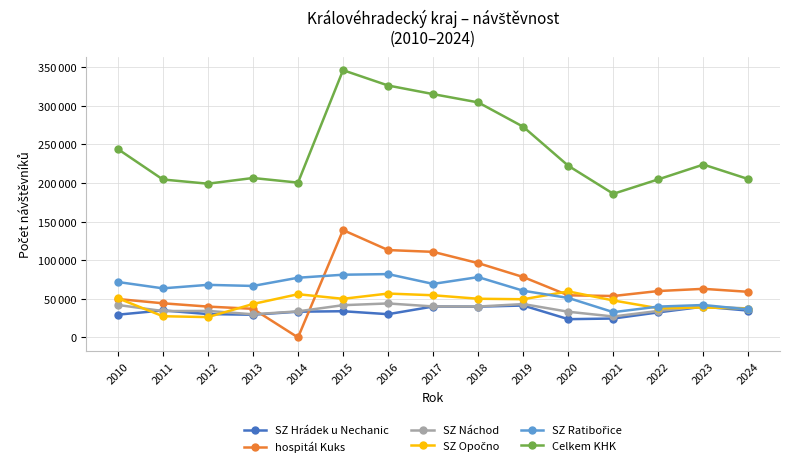

Which series has the widest spread of values?

Celkem KHK